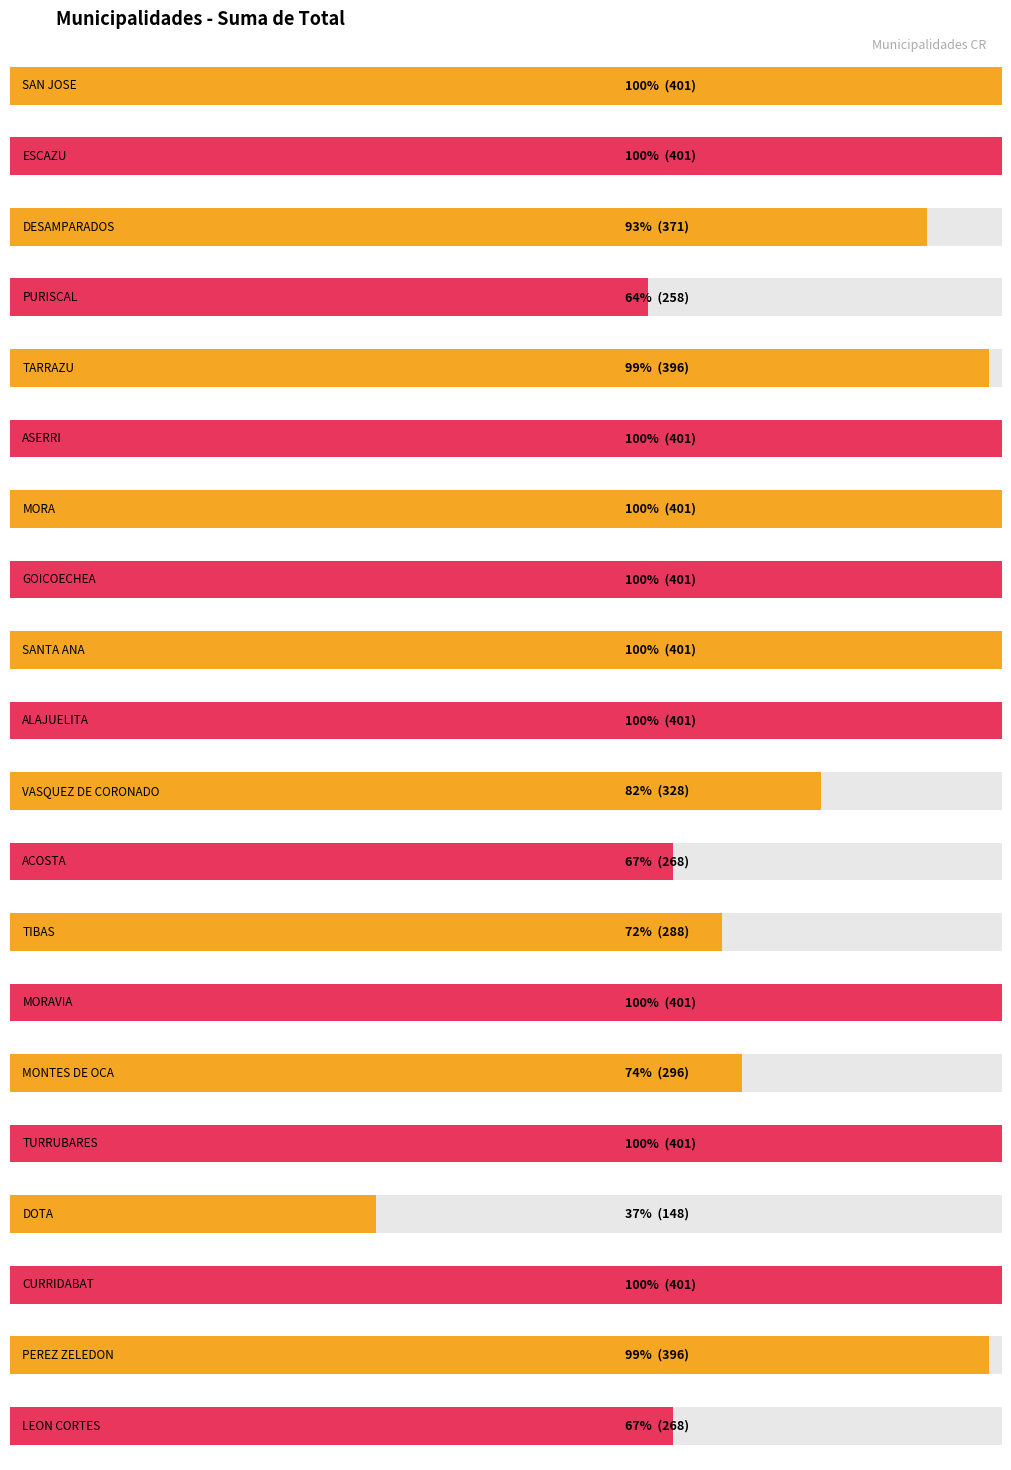

Is it true that the value at TARRAZU is 396?

True